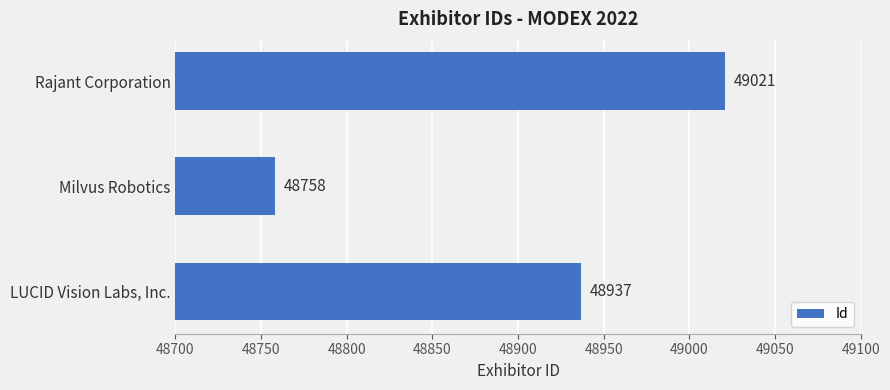

How many data points are less than 48937?

1